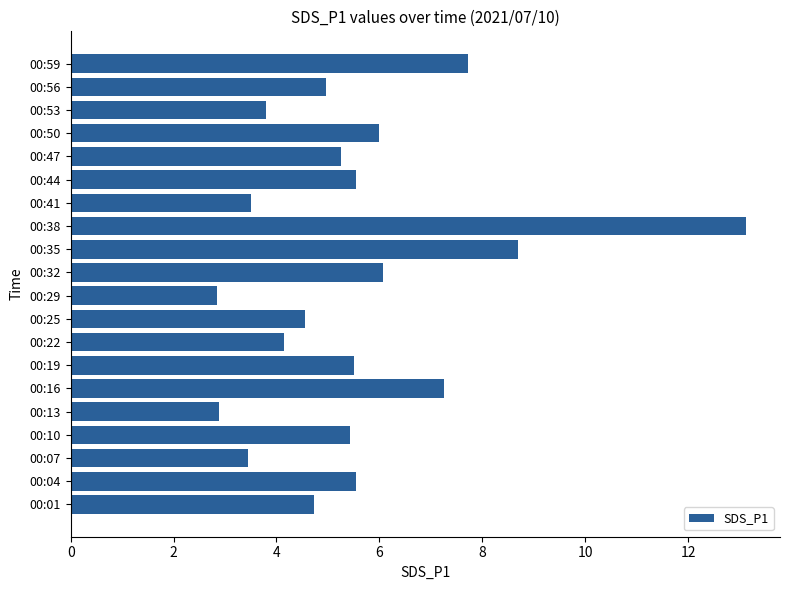

What is the average value?

5.6